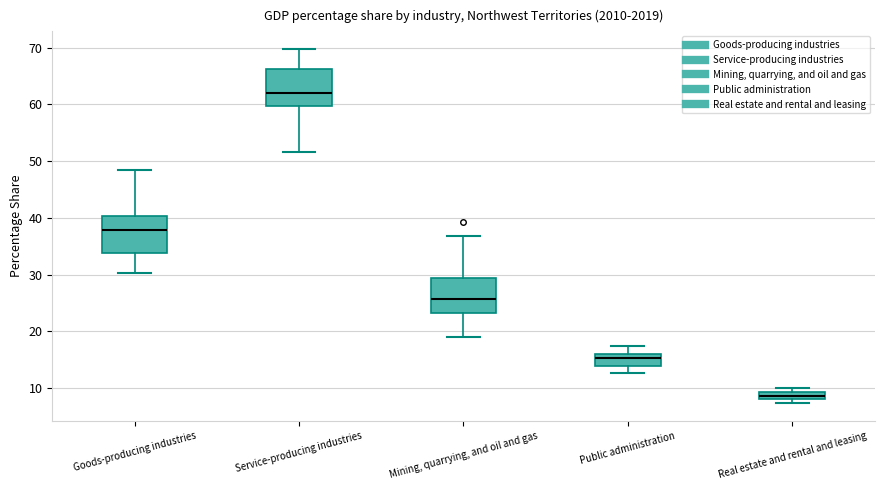

Which box has the lowest median line?

Real estate and rental and leasing